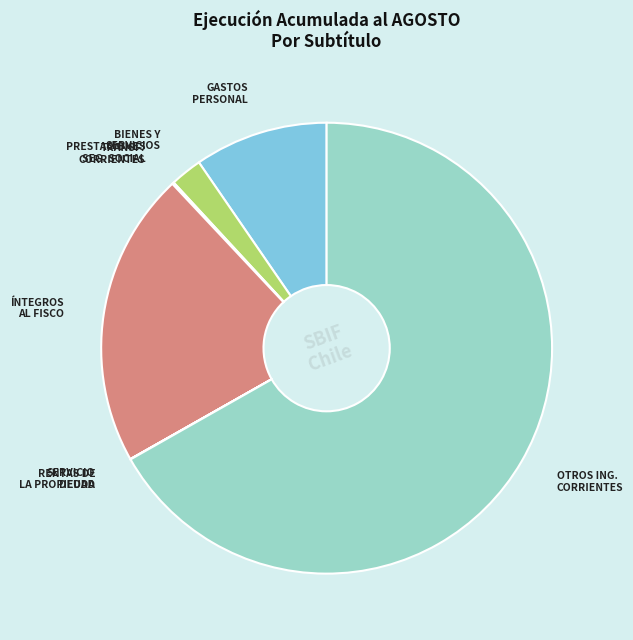

Is it true that GASTOS PERSONAL is 15% of the pie?

False